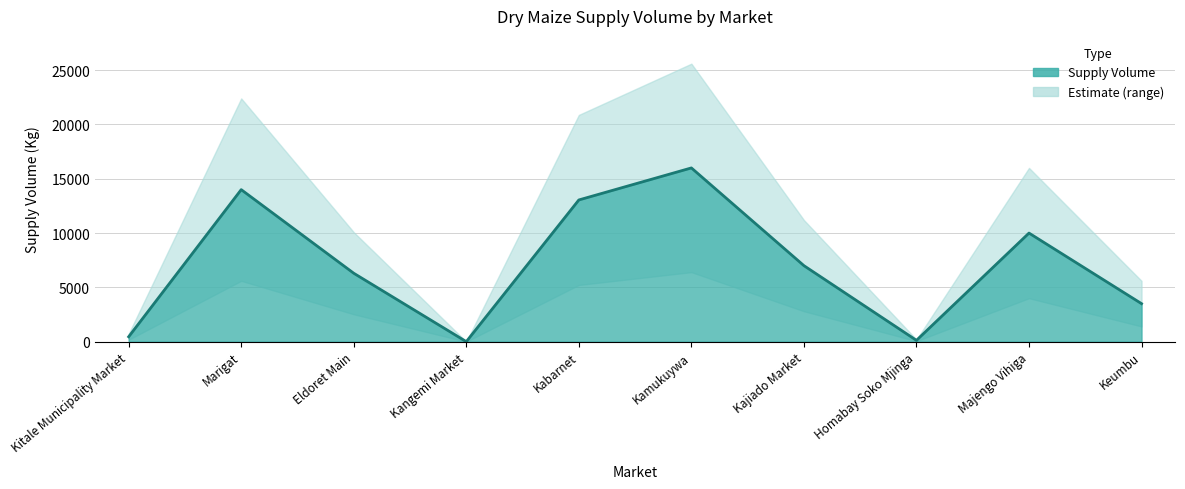

Reading left to right, extract all data points from this chart.

Kitale Municipality Market=450	Marigat=14000	Eldoret Main=6300	Kangemi Market=0	Kabarnet=13050	Kamukuywa=16000	Kajiado Market=7000	Homabay Soko Mjinga=120	Majengo Vihiga=10000	Keumbu=3500